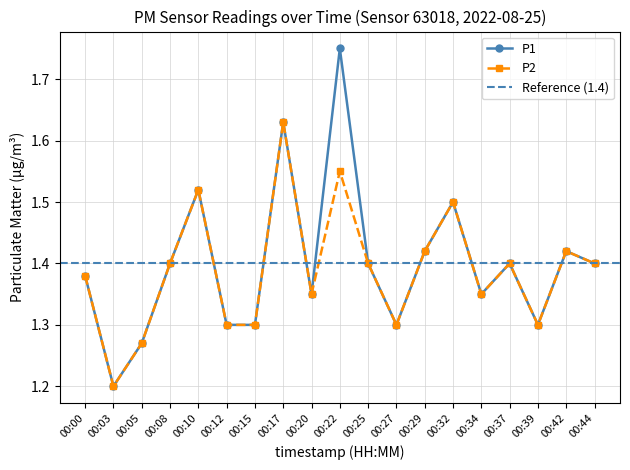

Which has a higher value, 00:37 or 00:00?

00:37